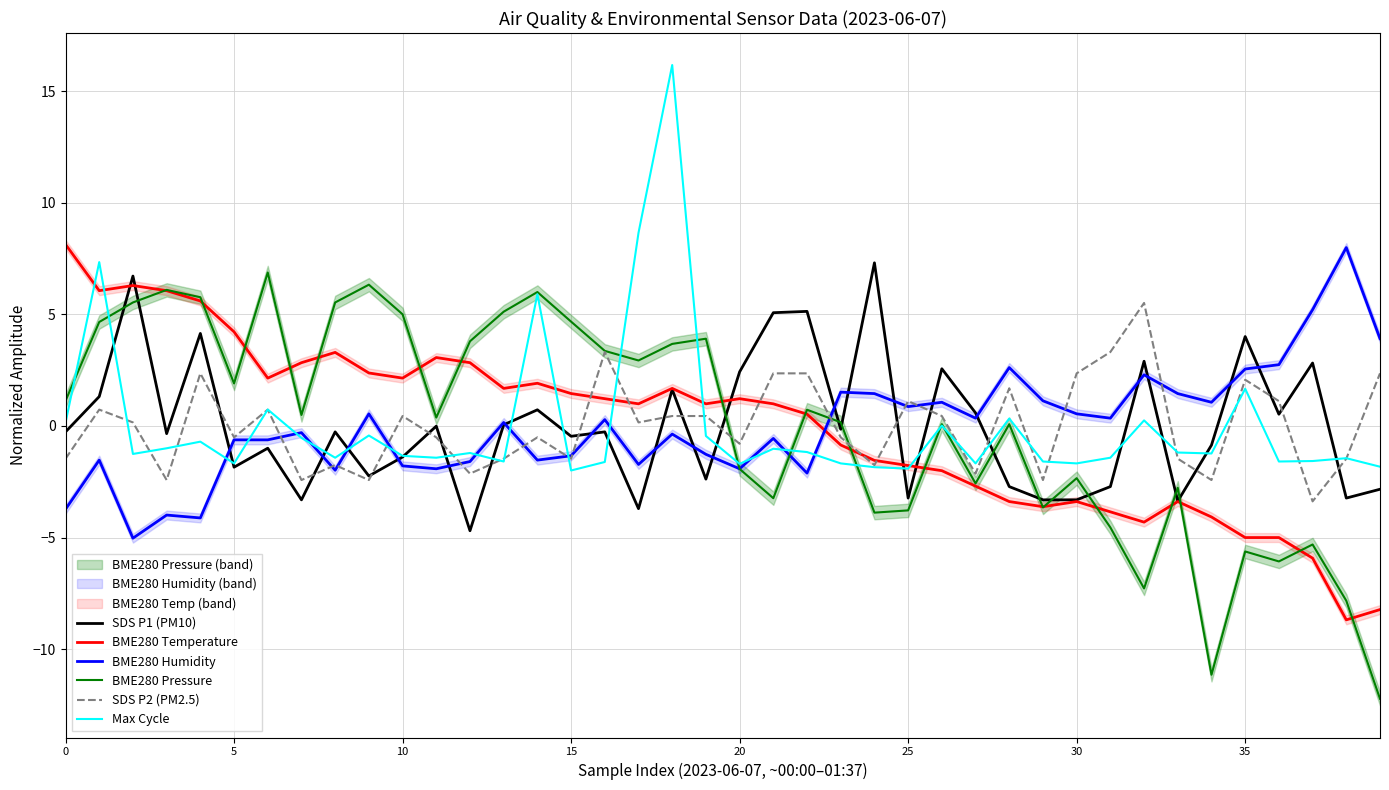

Is the value of BME280 Pressure at 37 greater than the value of BME280 Humidity at 17?

No